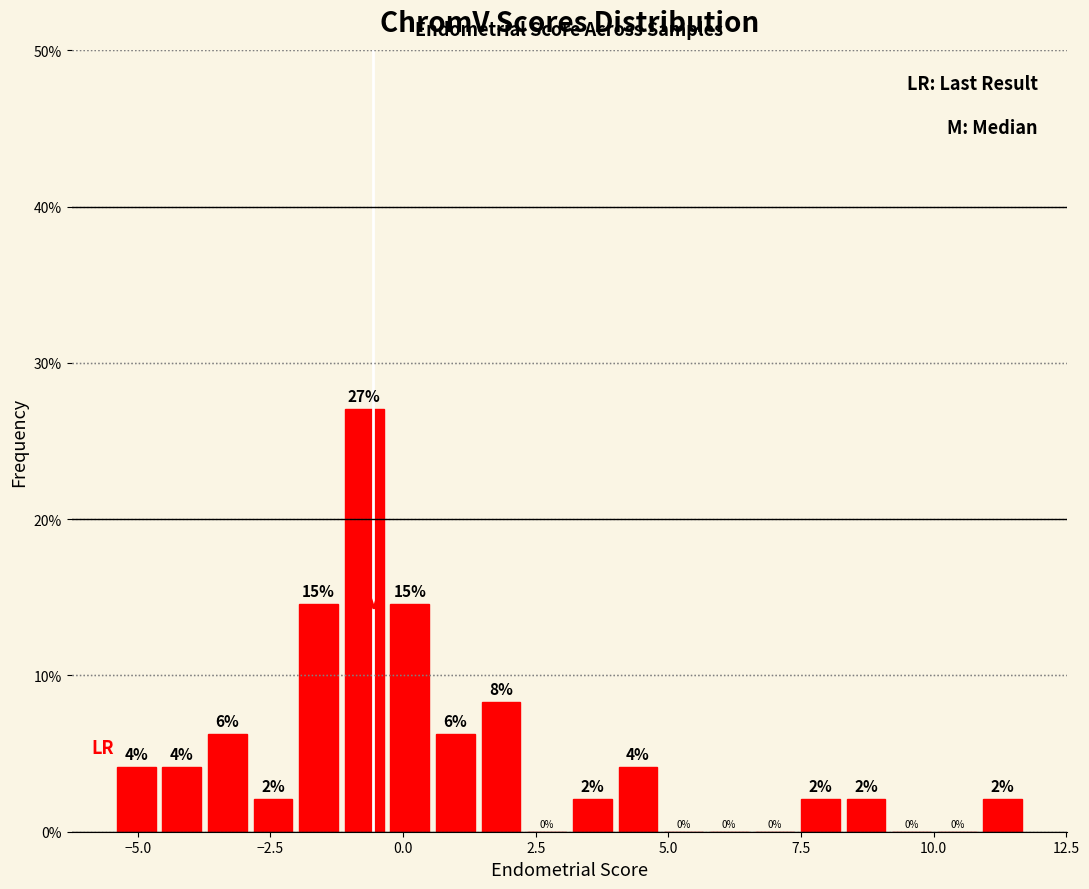

Around what value on the x-axis is the tallest bar? Give the approximate position of its centre, as read against the axis.

-0.5